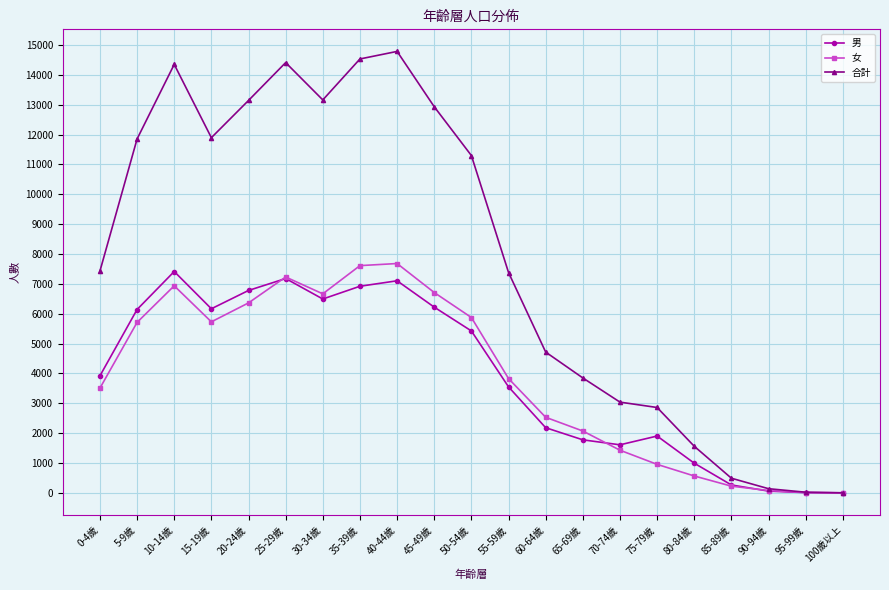

How many data points in 男 are less than 3921?

10